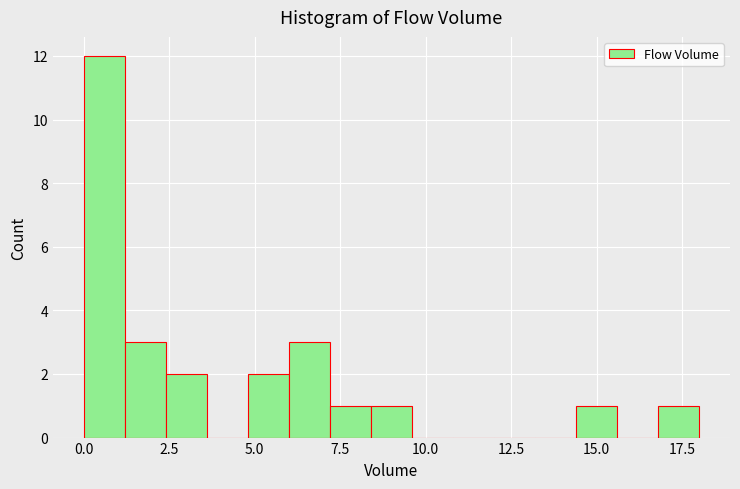

Around what value on the x-axis is the tallest bar? Give the approximate position of its centre, as read against the axis.

0.5